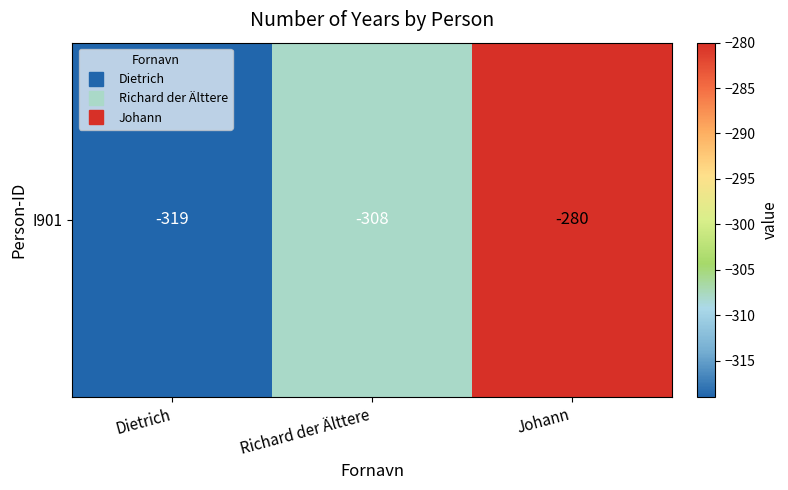

Is it true that the value at Dietrich is -462?

False